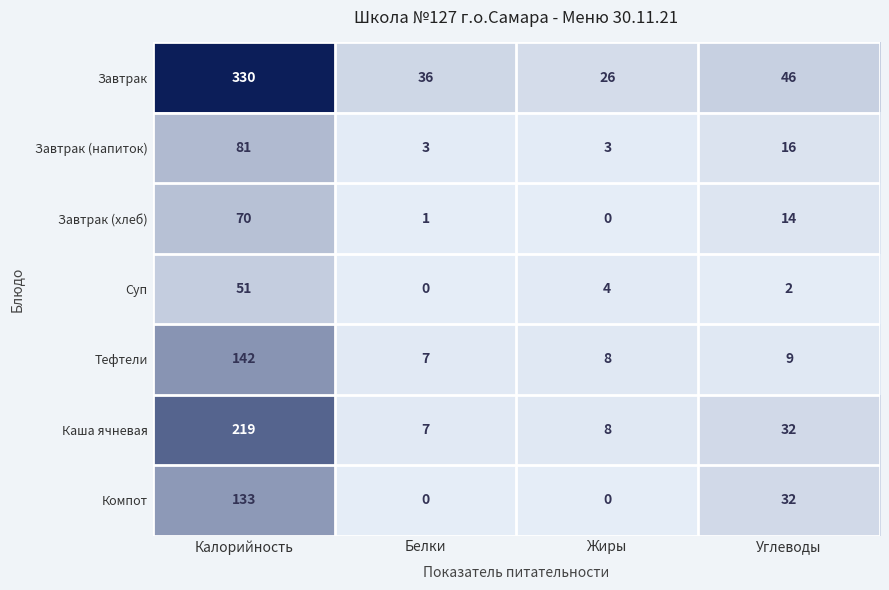

Rank the series at Калорийность from highest to lowest value.

Завтрак, Каша ячневая, Тефтели, Компот, Завтрак (напиток), Завтрак (хлеб), Суп